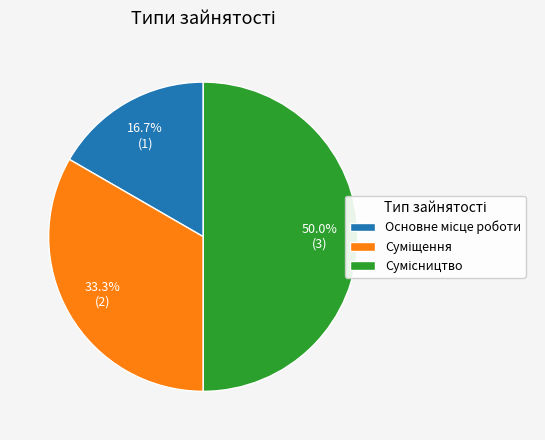

To the nearest percent, what is the combined percentage of Основне місце роботи and Сумісництво?

67%